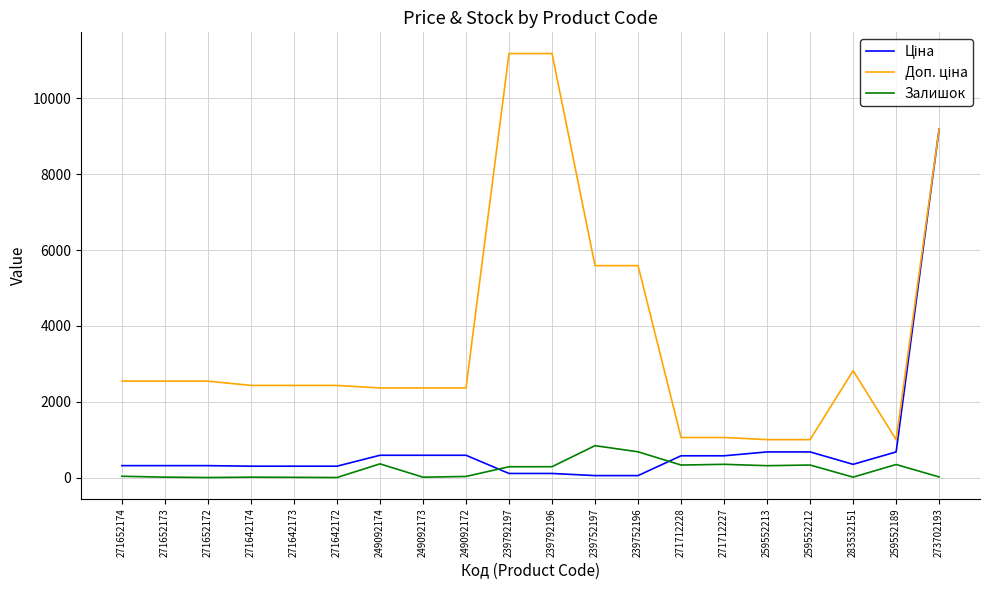

At which category is the sum across all series the highest?

273702193